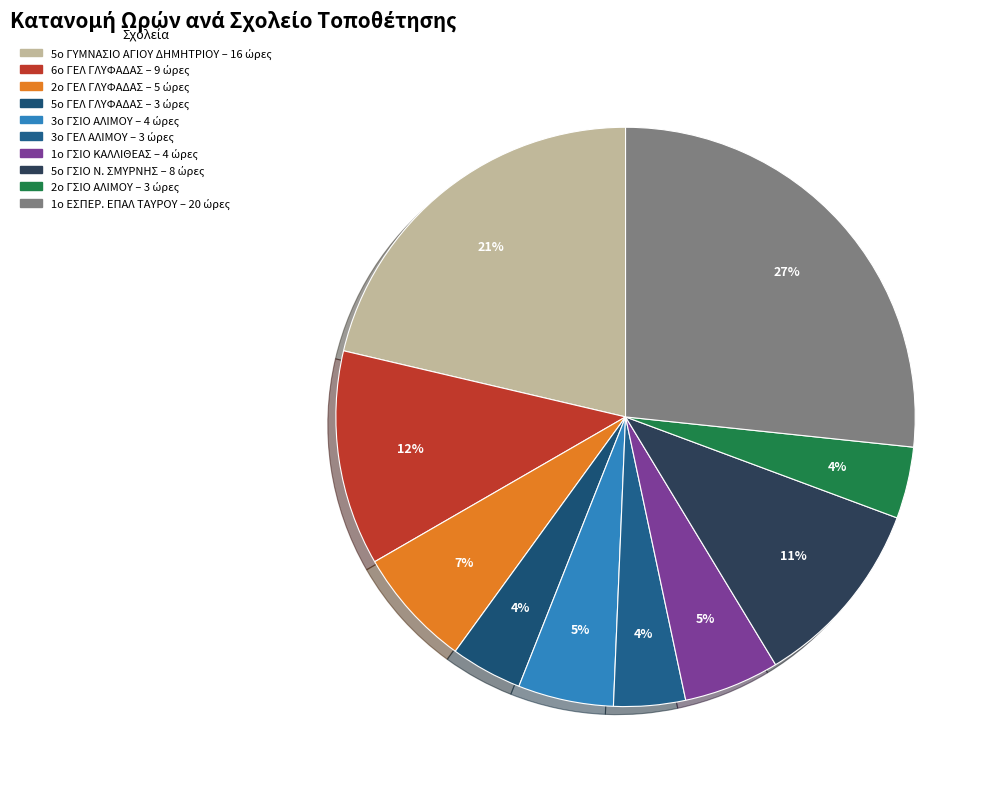

To the nearest percent, what percentage of the pie is 5ο ΓΕΛ ΓΛΥΦΑΔΑΣ?

4%